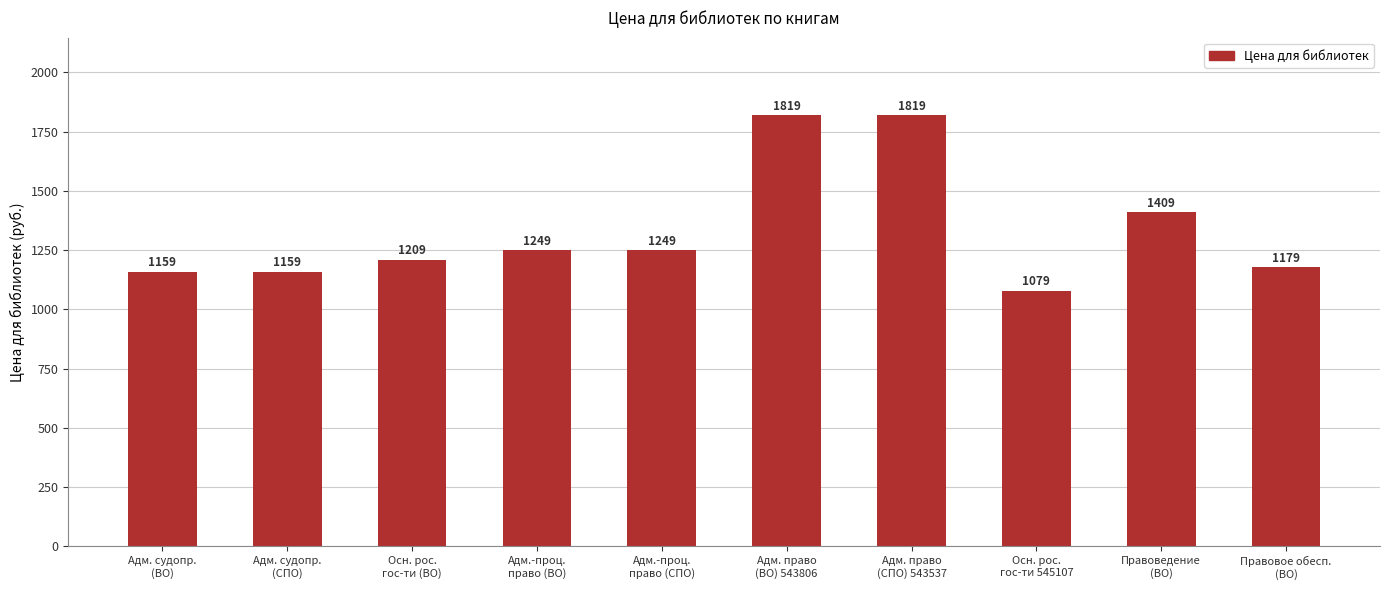

What is the value of the 3rd bar from the left?

1209